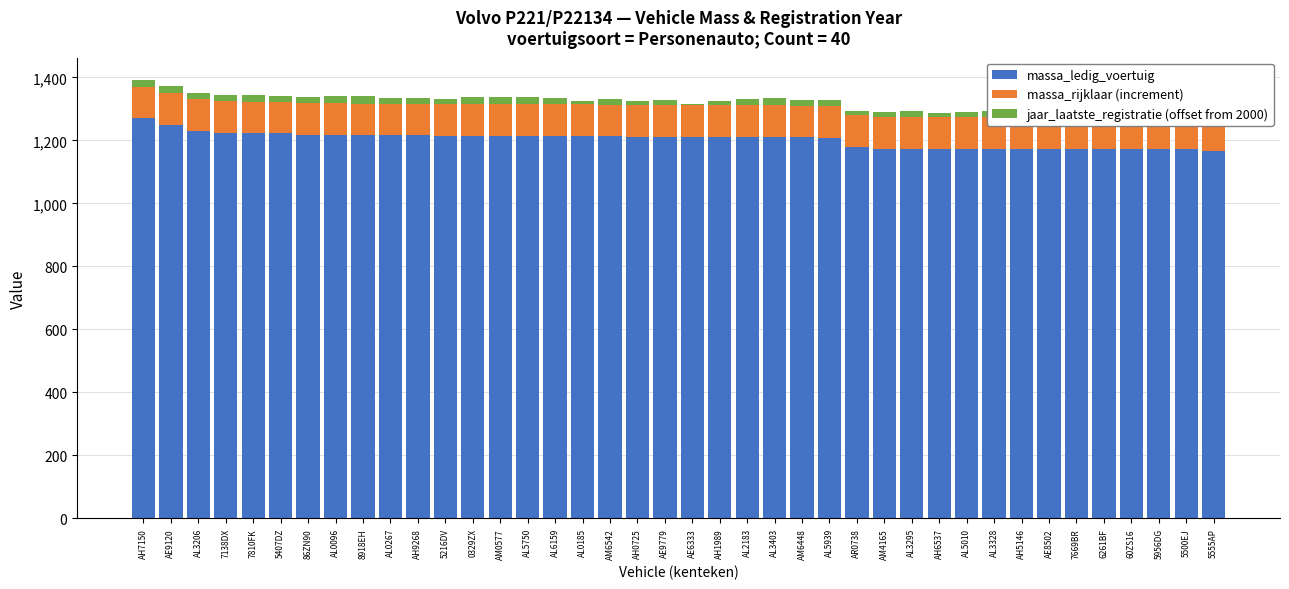

Is it true that massa_ledig_voertuig equals 1763 at AR0738?

False